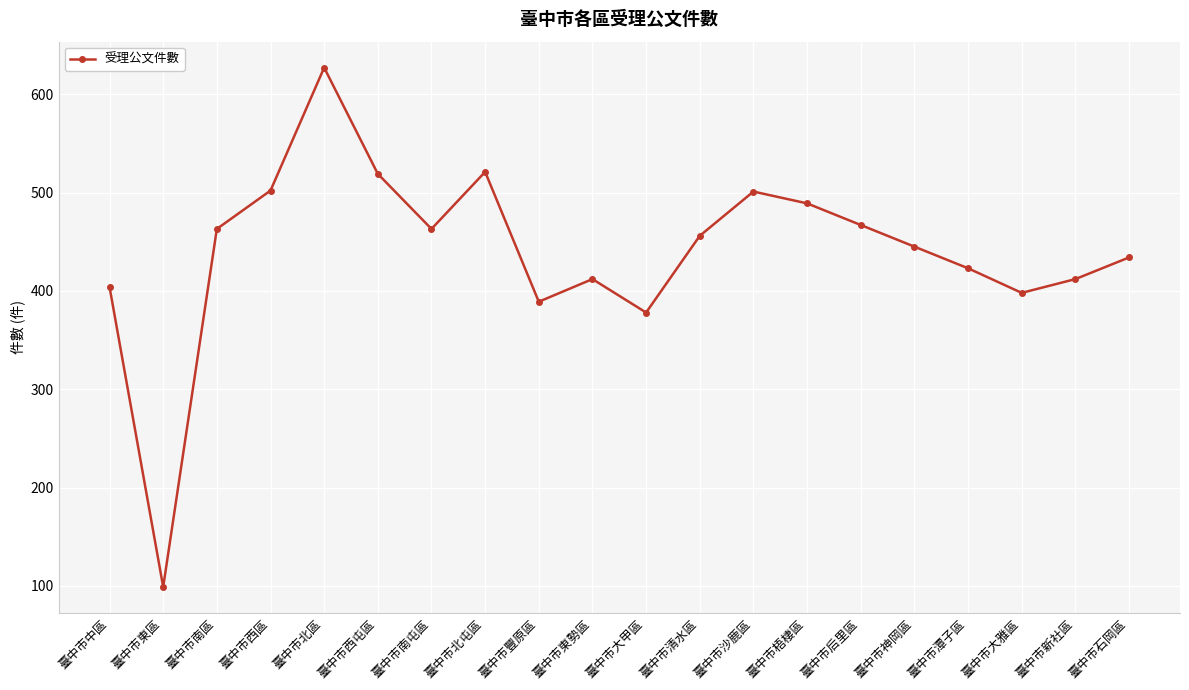

At which label is the value closest to 363?

臺中市大甲區